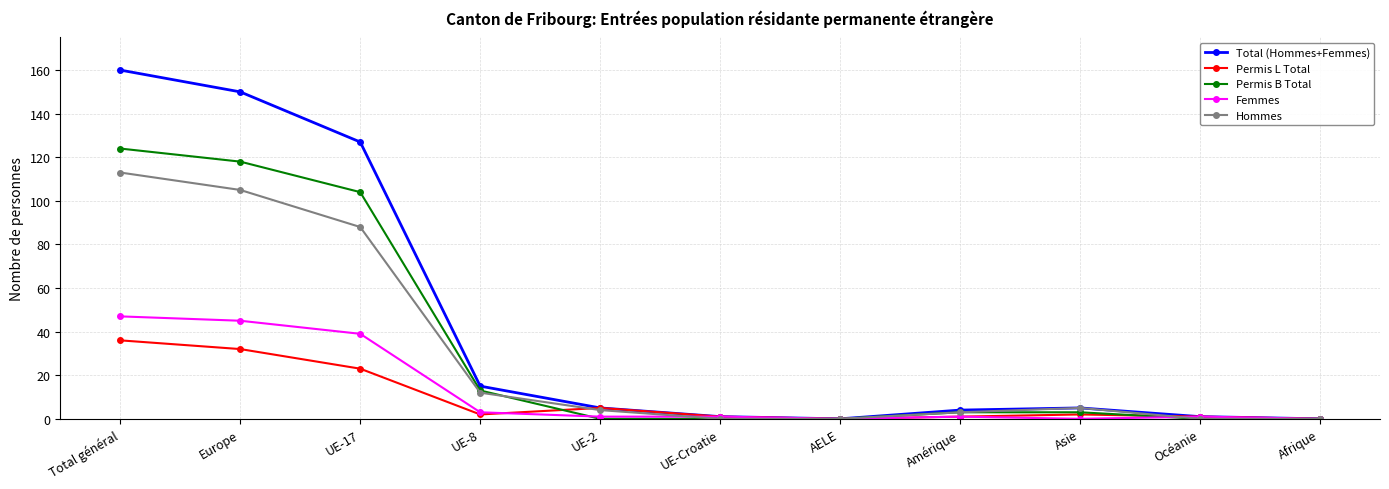

What is the sum of all Permis L Total values?

103